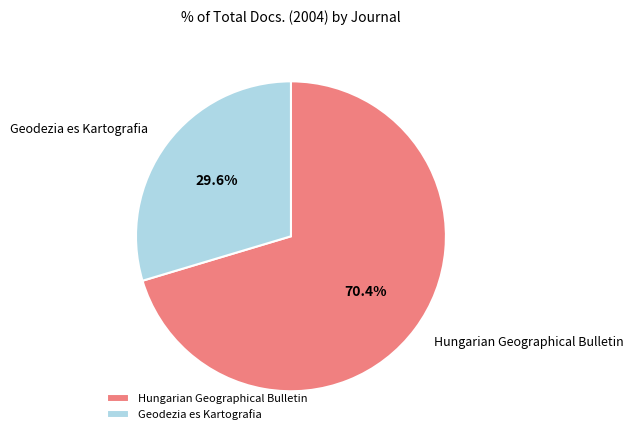

What percentage is the Geodezia es Kartografia slice, to the nearest percent?

30%